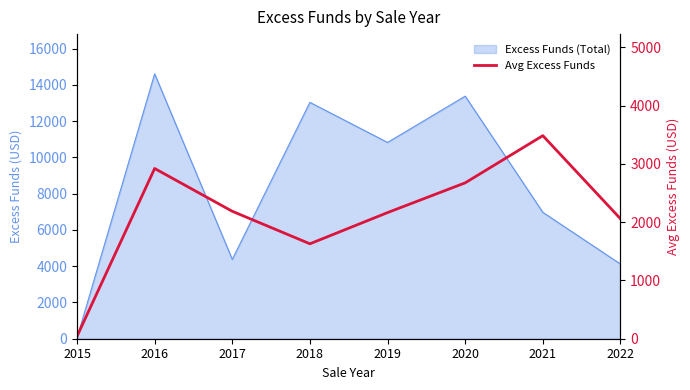

True or false: the data shows 70.6 at 2015.

False